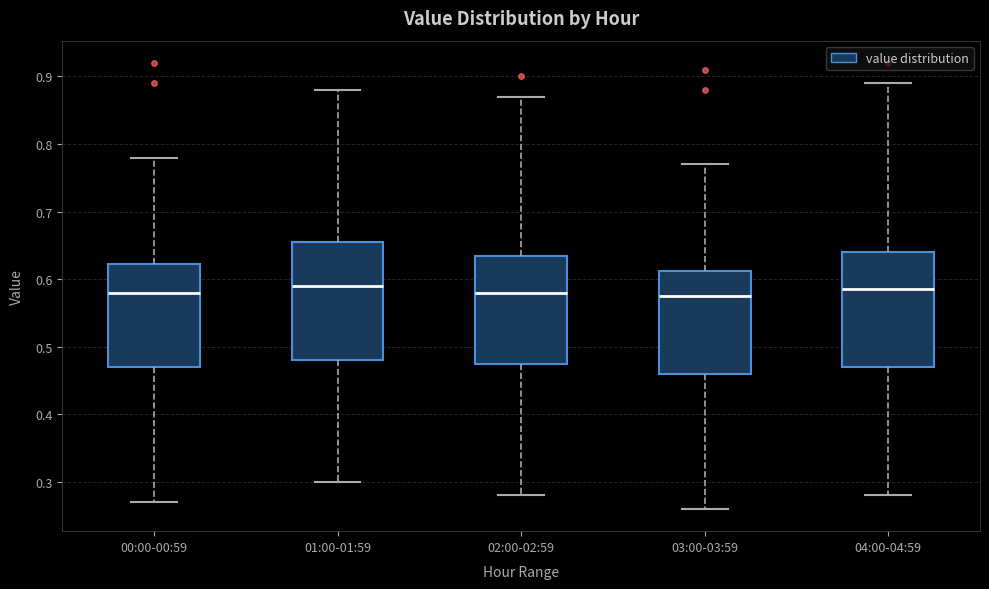

Where is the upper edge of the box for 02:00-02:59 on the y-axis? The values are not printed on the chart, so give them approximately, as read against the axis.

0.64